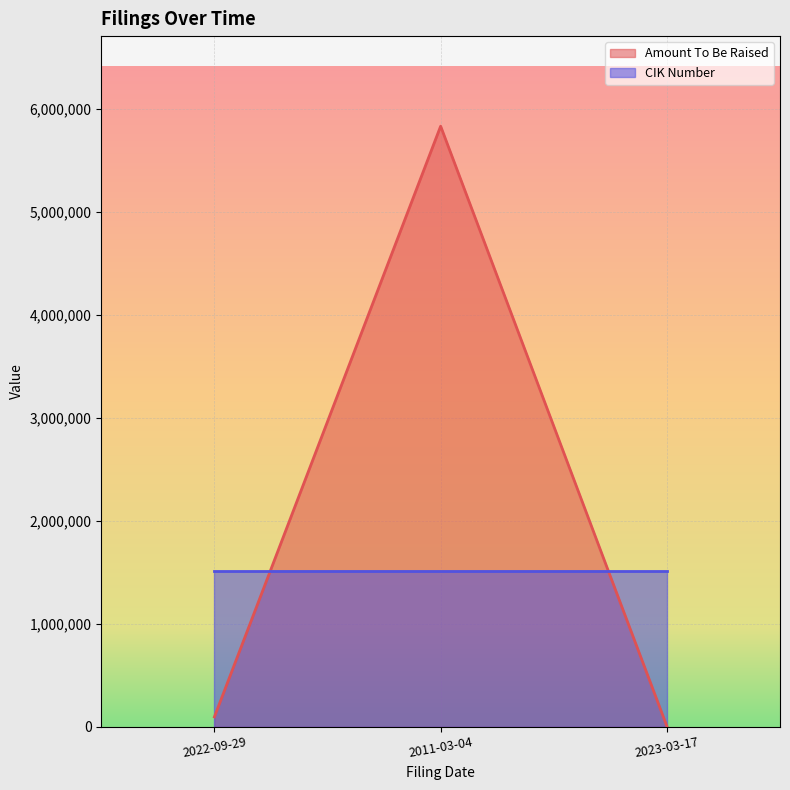

What is the sum of all values?

5928729